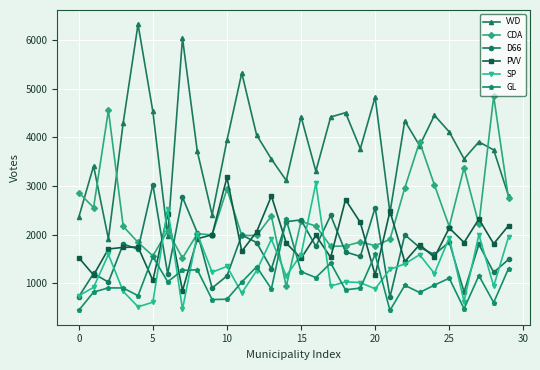

What is the value of the D66 point at the 17th from the left?

1755